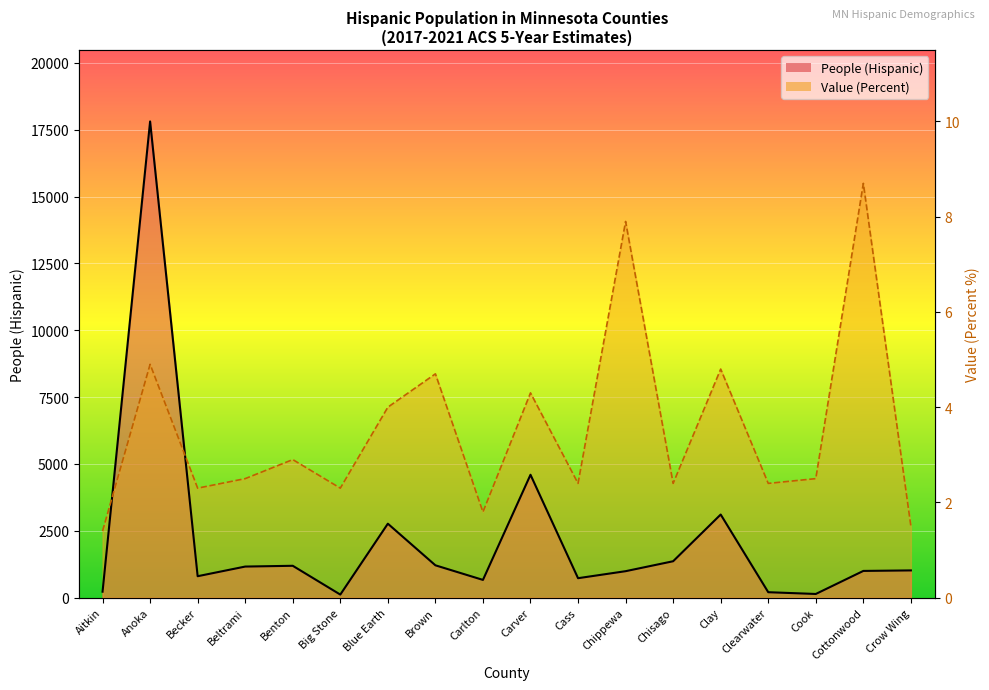

What is the difference between the People (Hispanic) values at Benton and Cottonwood?

192.0